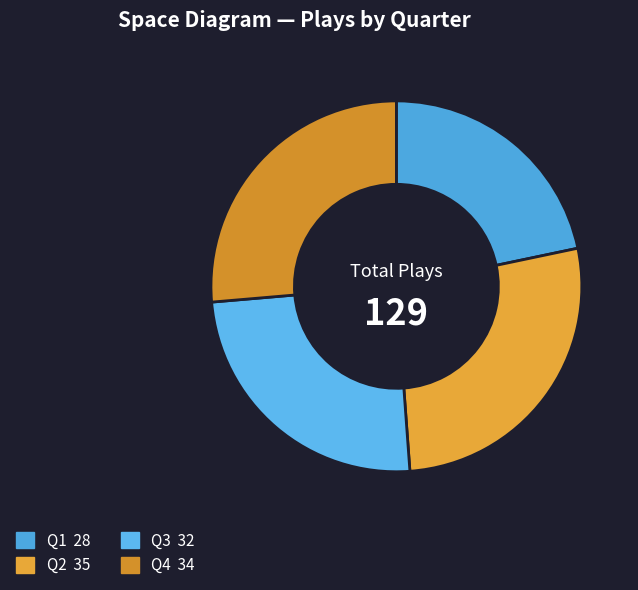

Count the number of slices in the pie.

4